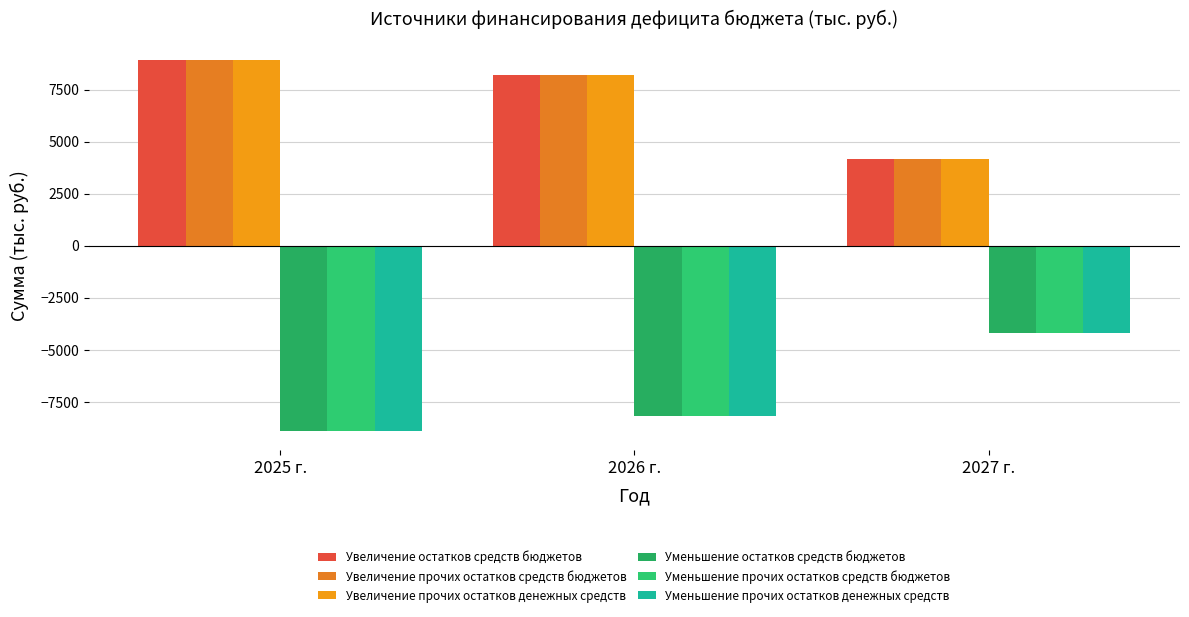

How many data points in Увеличение прочих остатков средств бюджетов are above 8201?

2